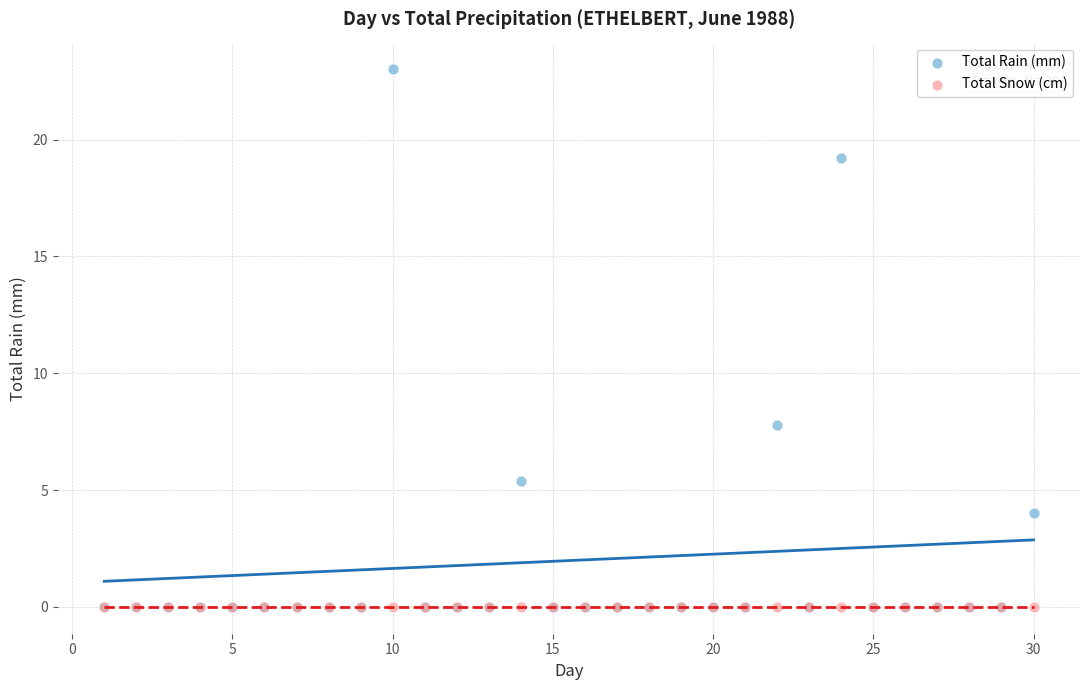

Which series reaches the maximum Y coordinate?

Total Rain (mm)